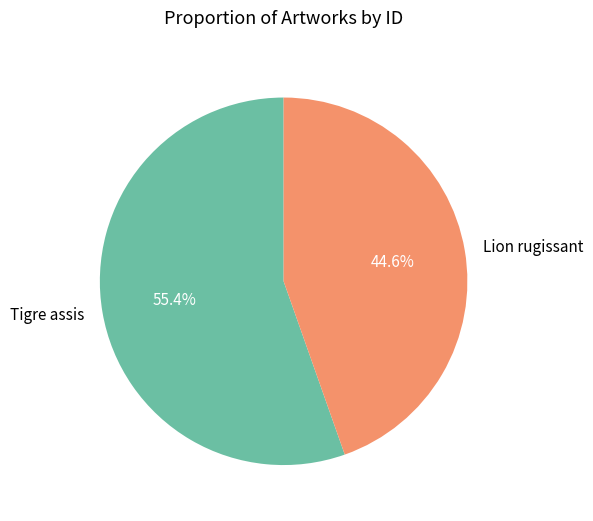

Does Lion rugissant account for over 50% of the chart?

No